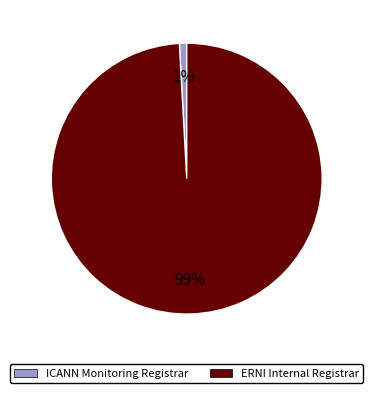

Is it true that ERNI Internal Registrar is 89% of the pie?

False